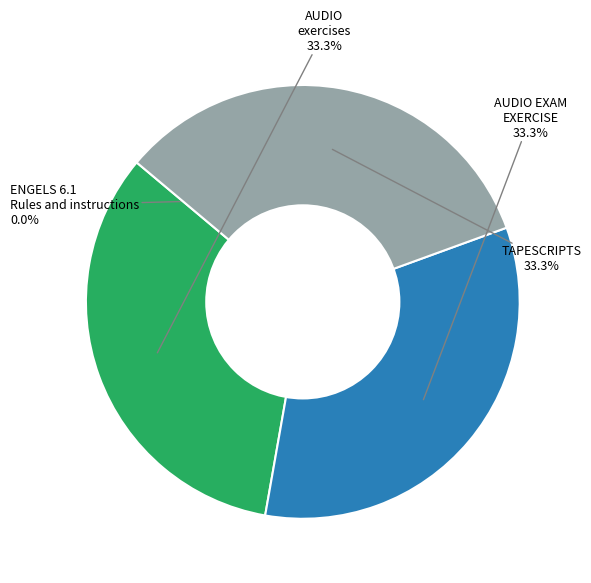

What percentage is NOT represented by AUDIO EXAM EXERCISE?

66.7%